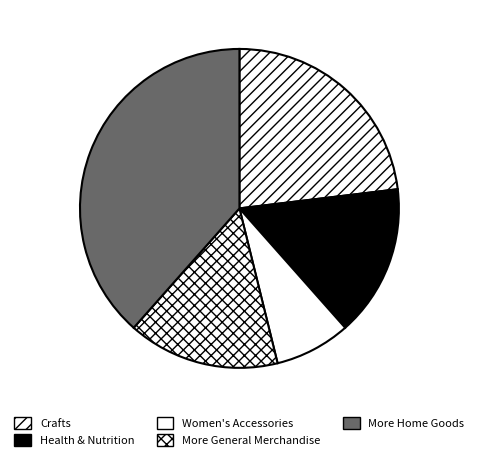

How many slices are in this pie chart?

5